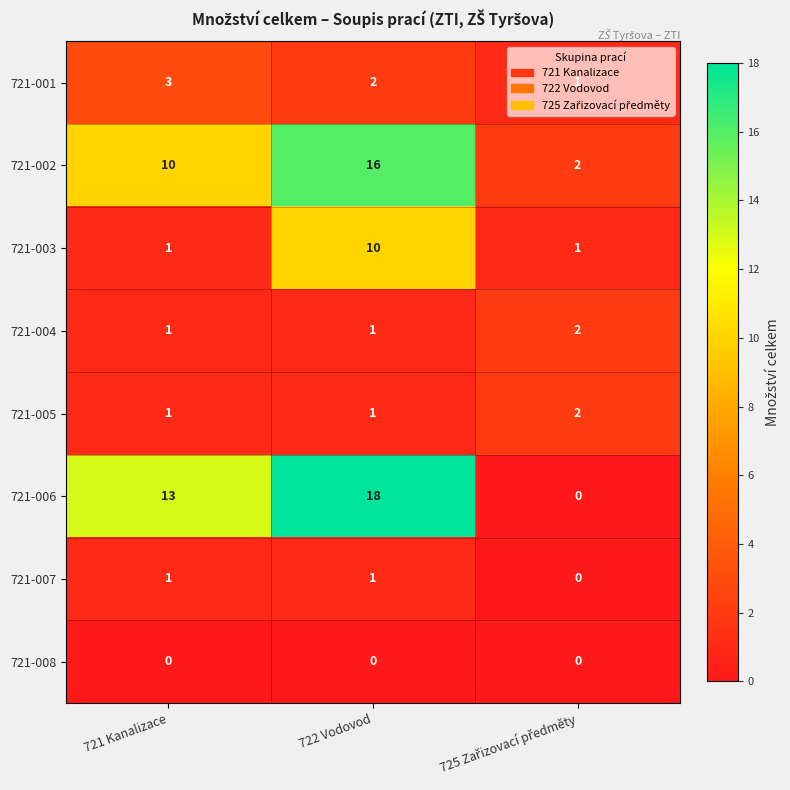

How many data points does each series have?

3